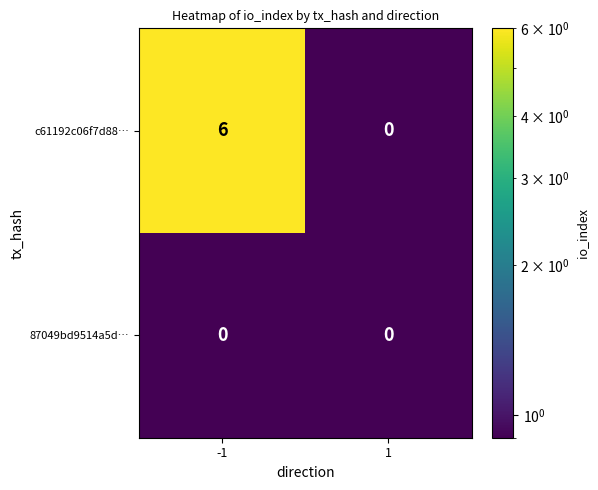

List the series in order of their overall mean, highest first.

c61192c06f7d88…, 87049bd9514a5d…